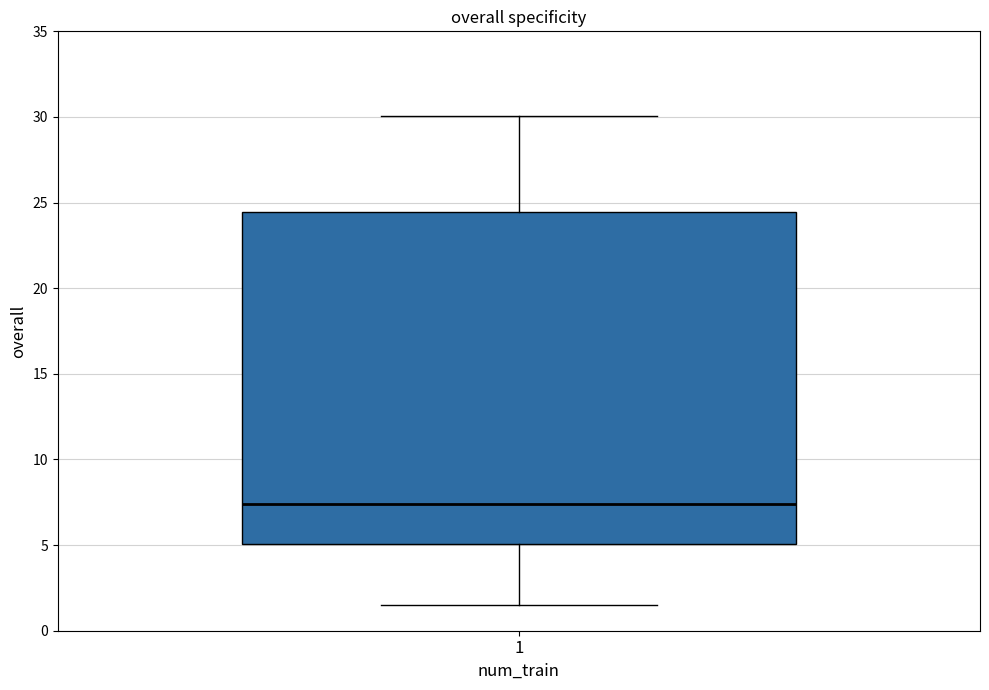

Read this box plot against the y-axis: the position of the median line, the range covered by the box, and the ends of both whiskers. The values are not printed on the chart, so give them approximately, as read against the axis.

median 7.5, box 5.0 to 24.5, whiskers 1.5 to 30.0